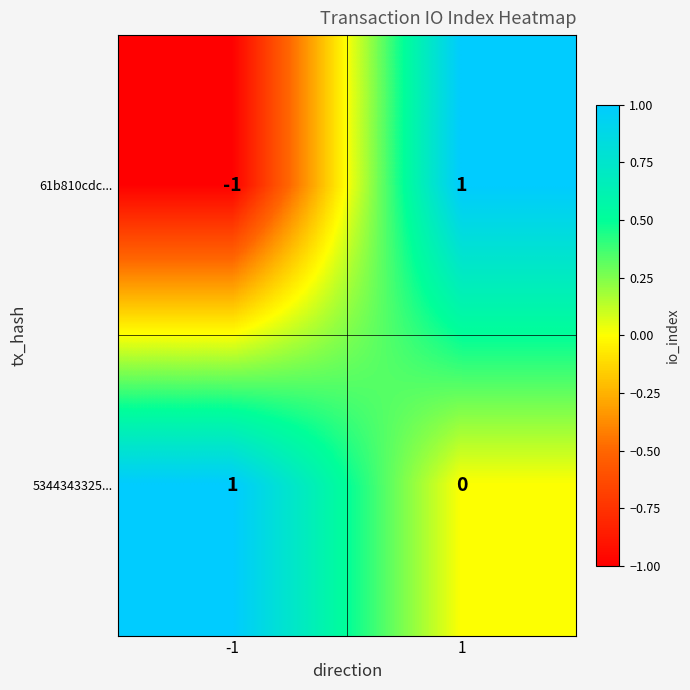

The value of 5344343325... at 1 is 0. True or false?

True